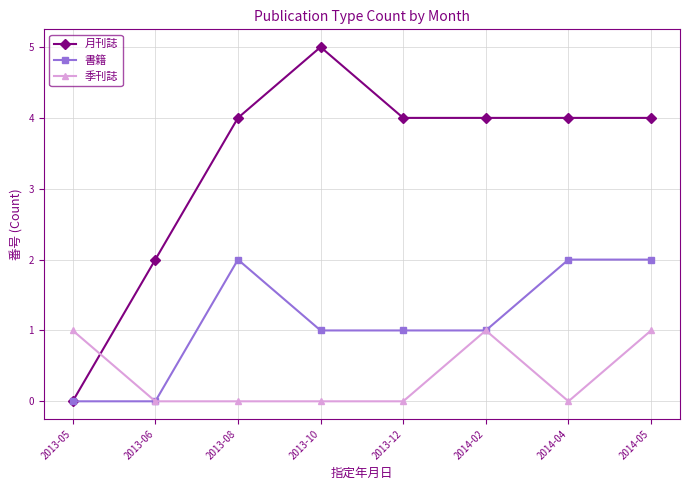

How many lines are shown in the chart?

3